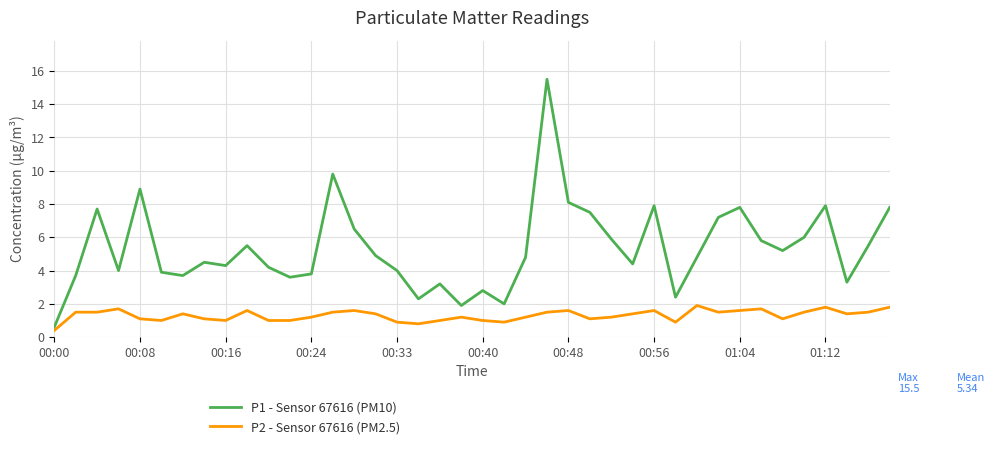

Rank the series by their maximum value, from highest to lowest.

P1 - Sensor 67616 (PM10), P2 - Sensor 67616 (PM2.5)